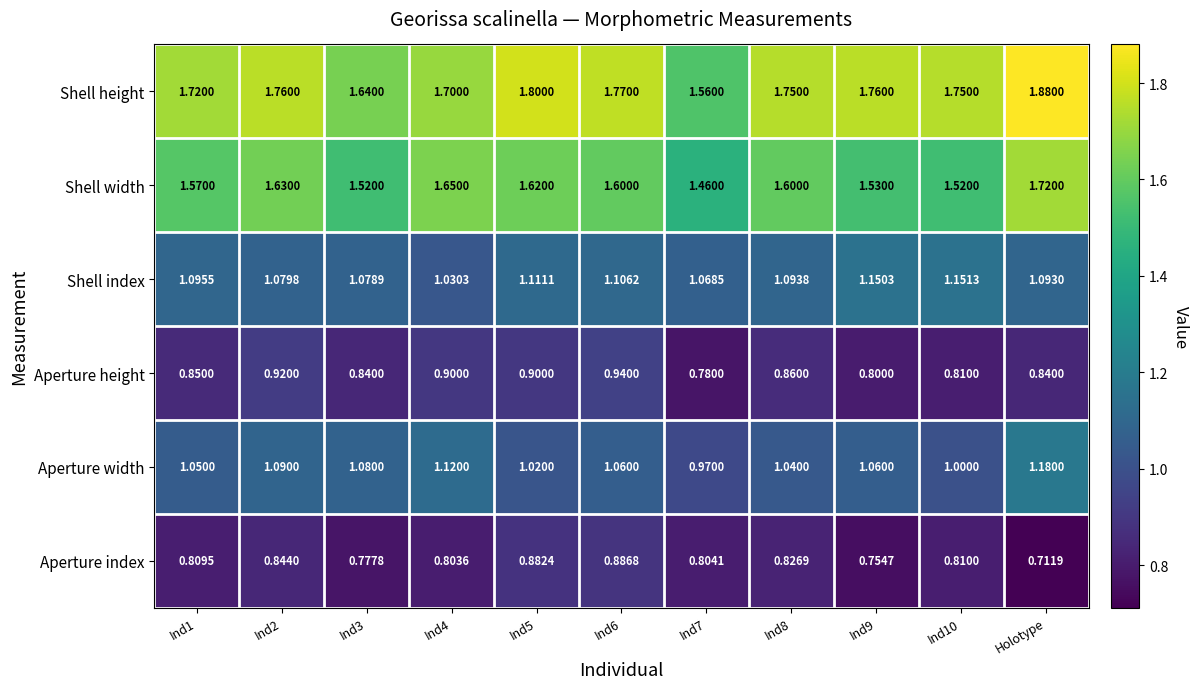

At which label is Aperture index closest to 0?

Holotype